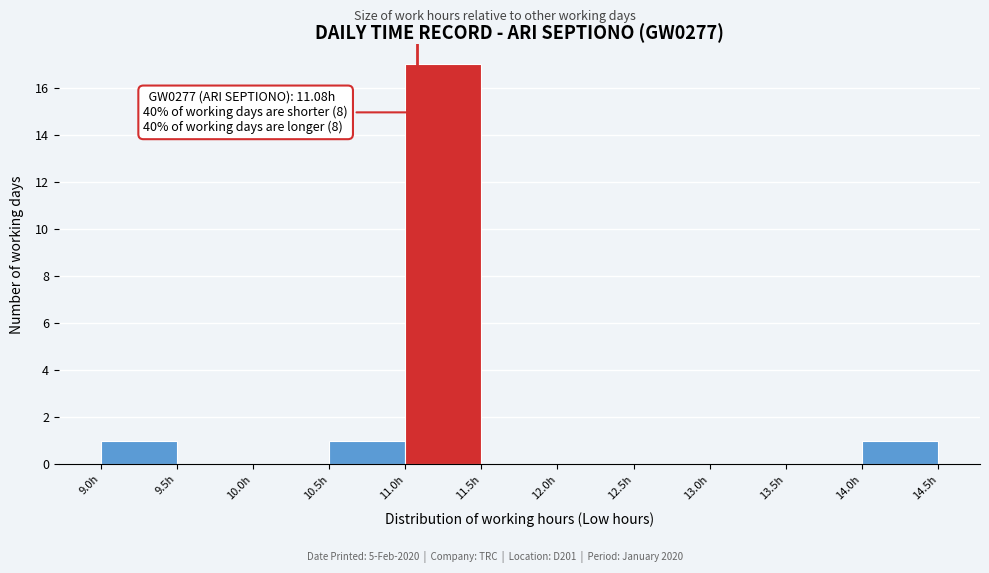

Over which range of the x-axis is the bar tallest?

11.0 to 11.5